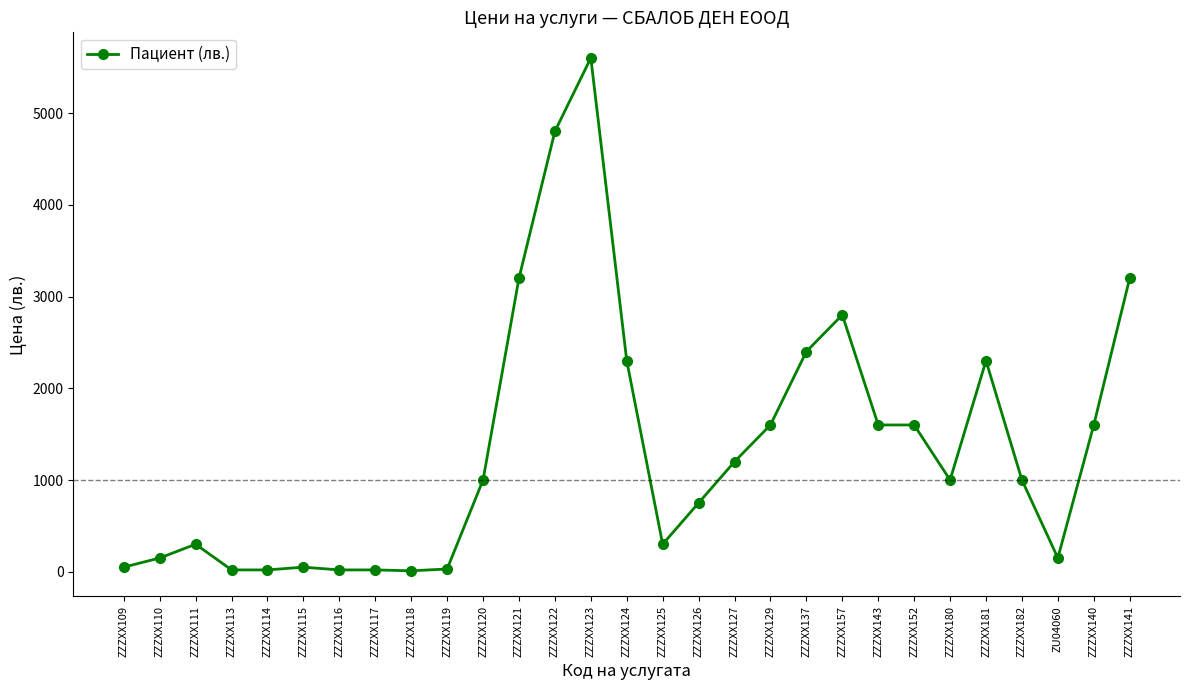

Between ZZZXX182 and ZZZXX152, which is larger?

ZZZXX152